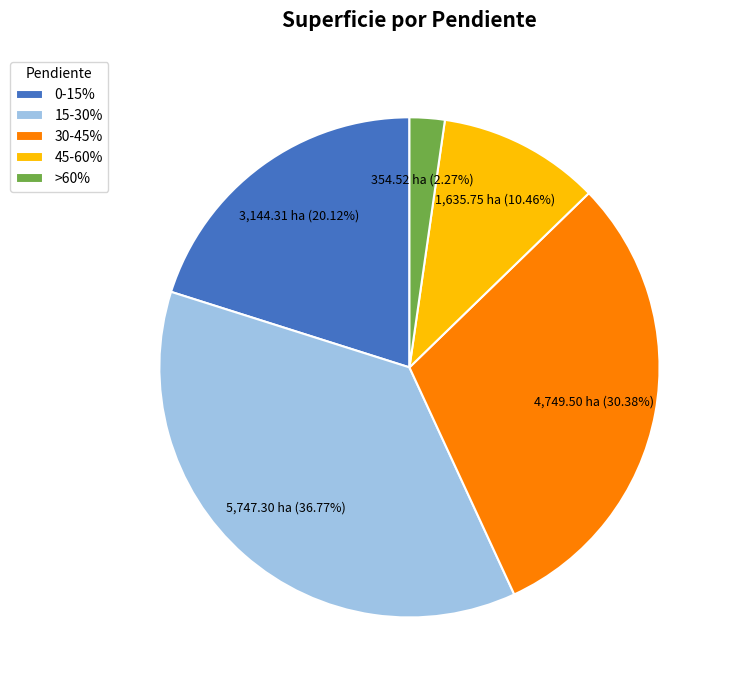

Which slice is the largest?

15-30%